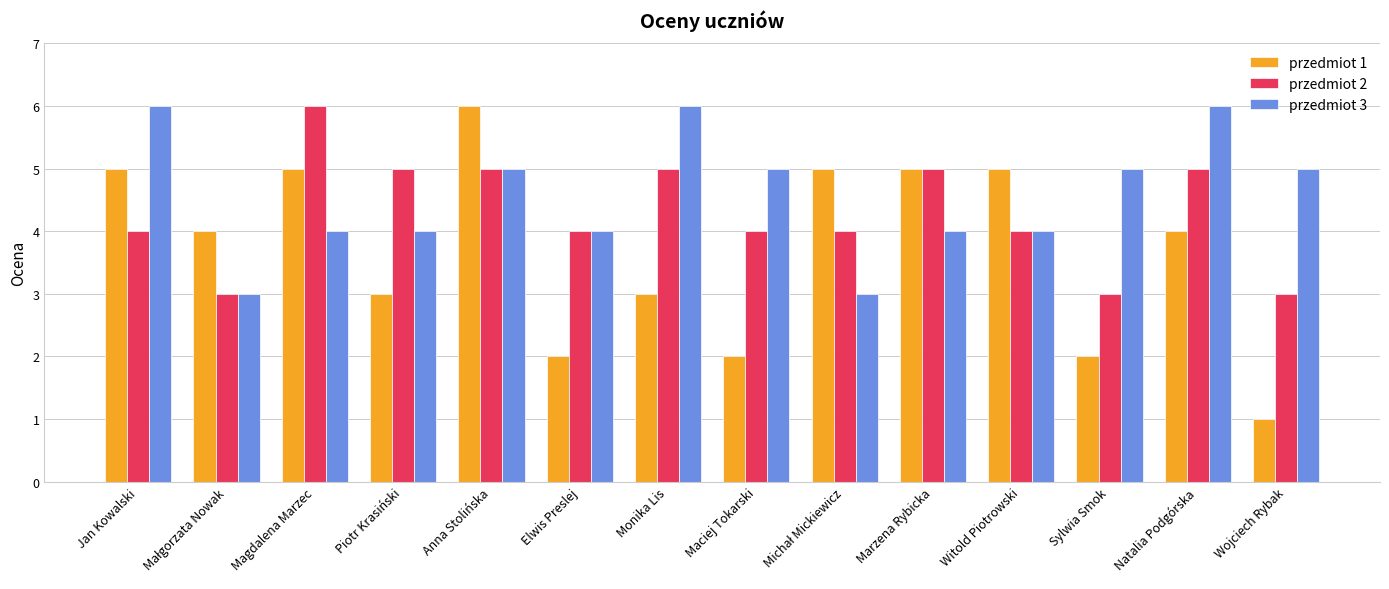

What are all the series names shown in the legend?

przedmiot 1, przedmiot 2, przedmiot 3